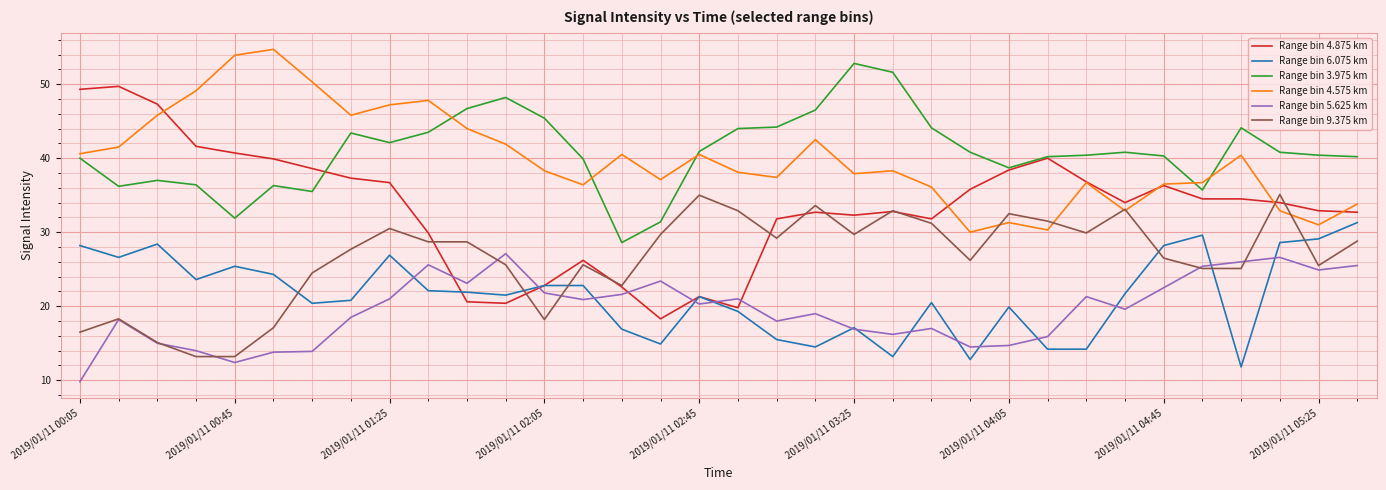

How many intersections are there between Range bin 5.625 km and Range bin 9.375 km?

6